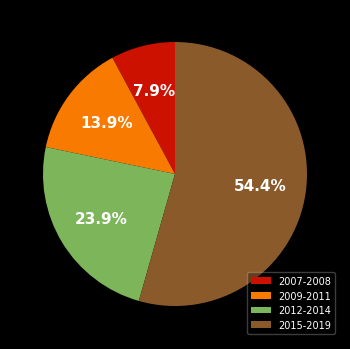

What percentage is NOT represented by 2007-2008?

92.1%